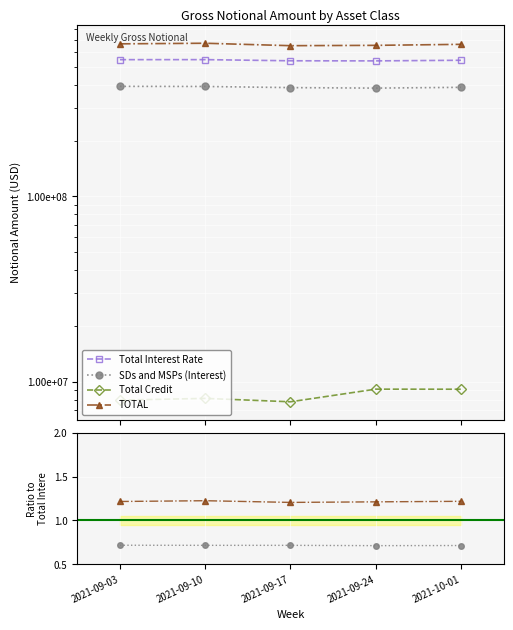

Is the value of TOTAL at 2021-09-03 greater than the value of SDs and MSPs (Interest) at 2021-09-10?

Yes